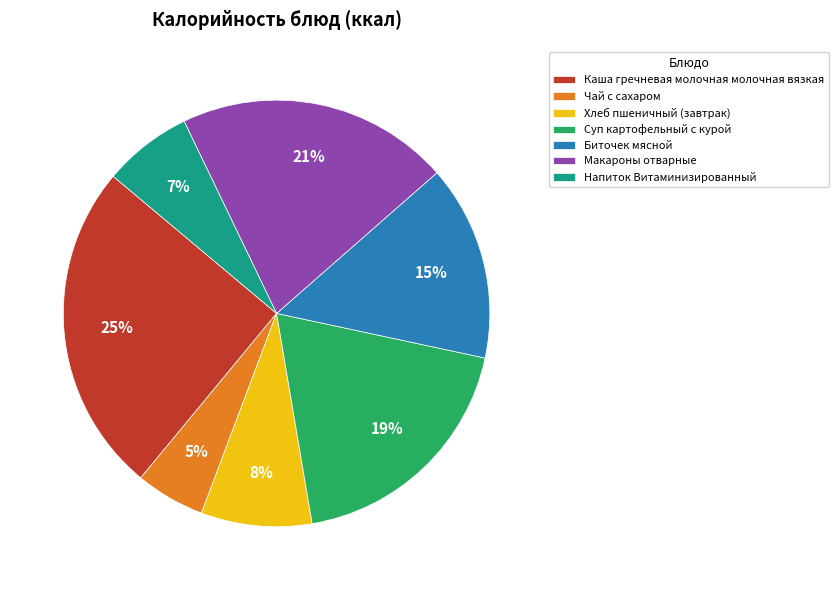

Which category has the smallest portion of the pie?

Чай с сахаром